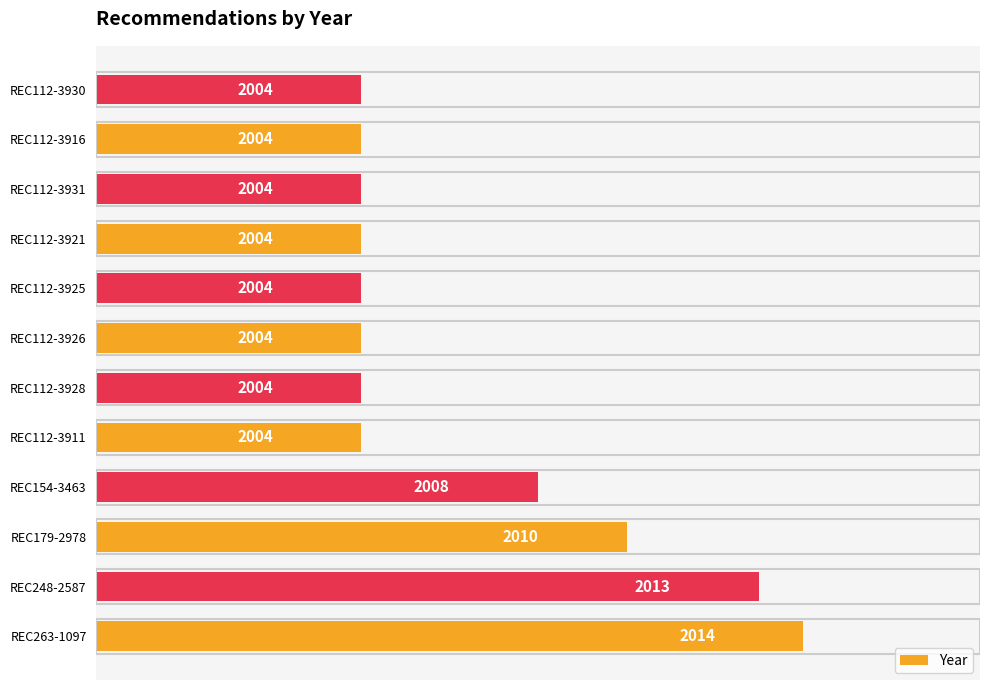

What is the difference between the maximum and second lowest values?

10